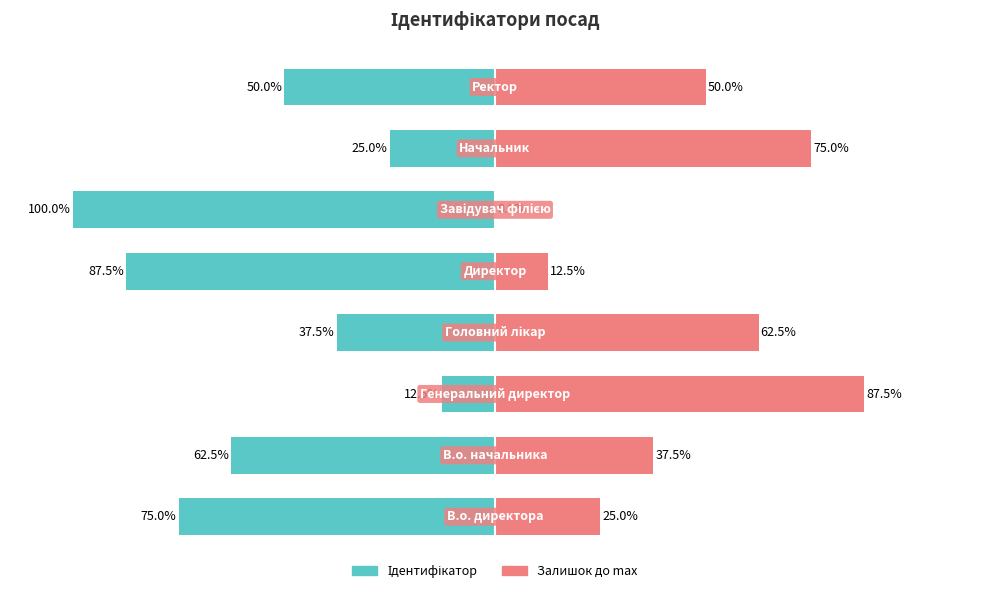

Which series has the widest spread of values?

Ідентифікатор